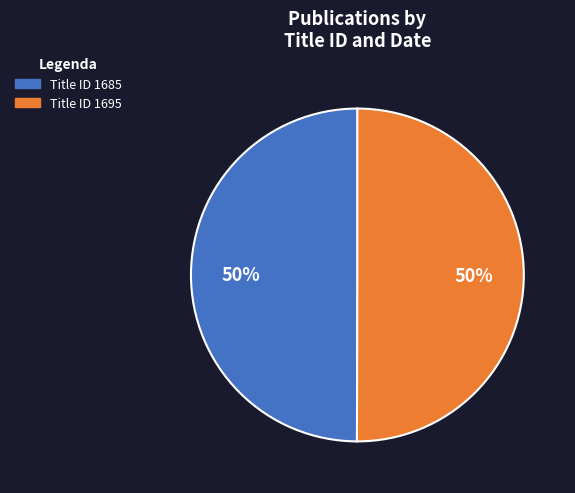

To the nearest percent, what portion does Title ID 1695 represent?

50%